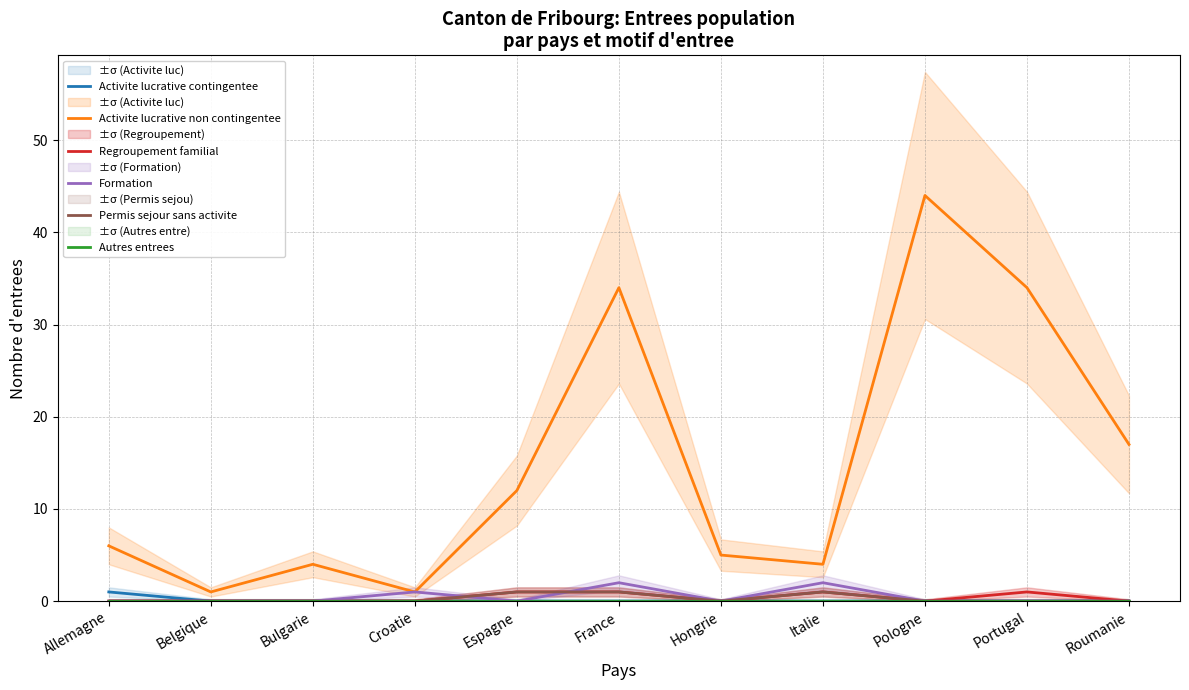

What is the label of the 5th point from the right?

Hongrie